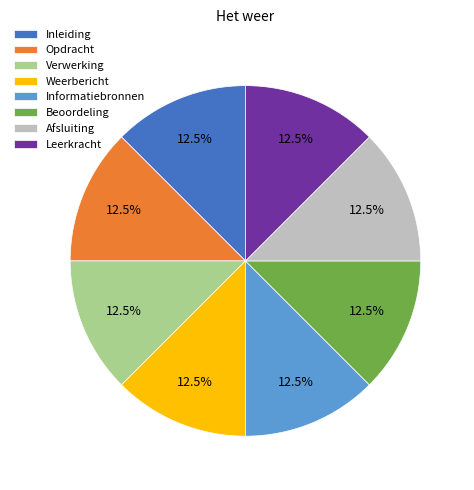

Approximately how many times larger is the value at Verwerking compared to Informatiebronnen?

1.0